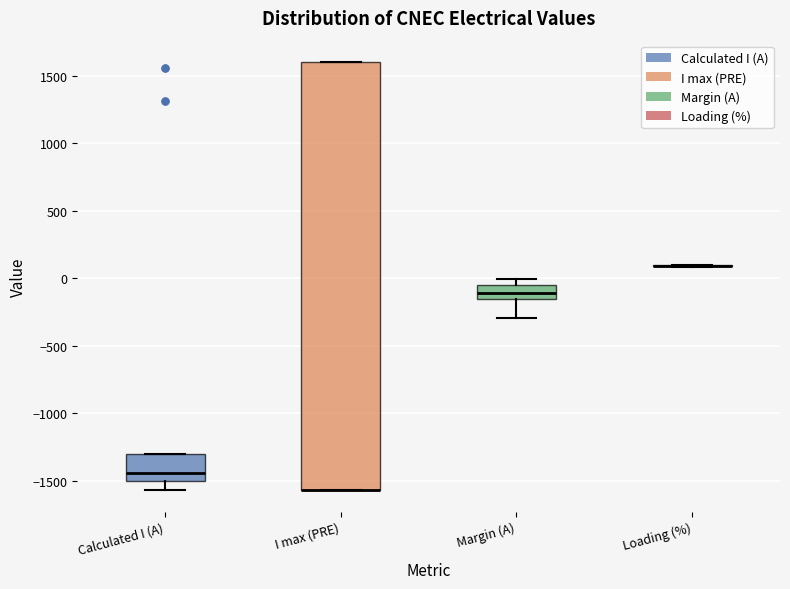

Reading left to right, transcribe this box plot: for each box, give where its median line is, the range the box spans, and where its two whiskers end, as read against the y-axis. The values are not printed on the chart, so give them approximately, as read against the axis.

Calculated I (A): median -1450, box -1500 to -1300, whiskers -1550 to -1300
I max (PRE): median -1550 (drawn on the box's lower edge), box -1550 to 1600, whiskers -1550 to 1600
Margin (A): median -100, box -150 to -50, whiskers -300 to 0
Loading (%): box collapsed to a line at 100, whiskers 100 to 100